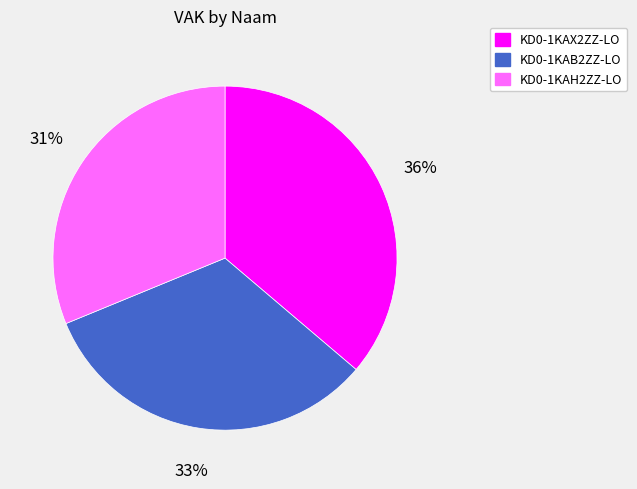

To the nearest percent, what percentage of the pie is KD0-1KAB2ZZ-LO?

33%